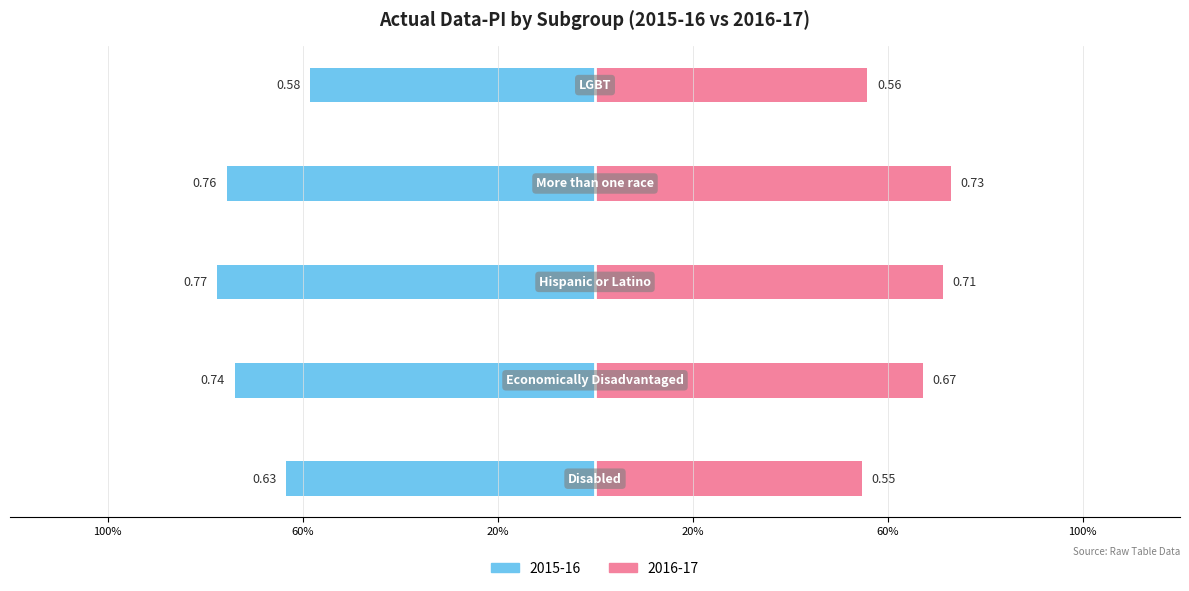

The value of 2016-17 at Economically Disadvantaged is 0.2. True or false?

False